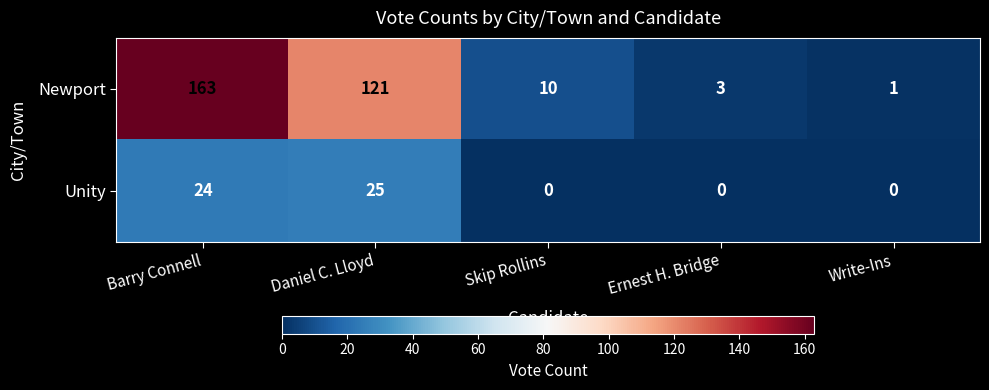

The Newport series shows 27 at Daniel C. Lloyd. True or false?

False